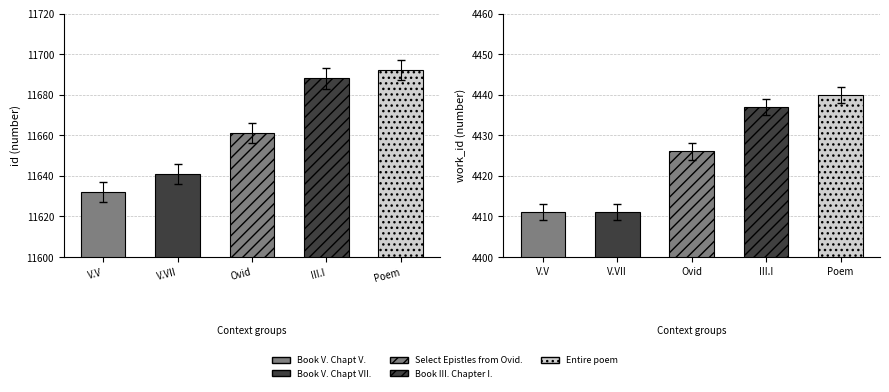

What position from the left is Select Epistles from Ovid.?

3